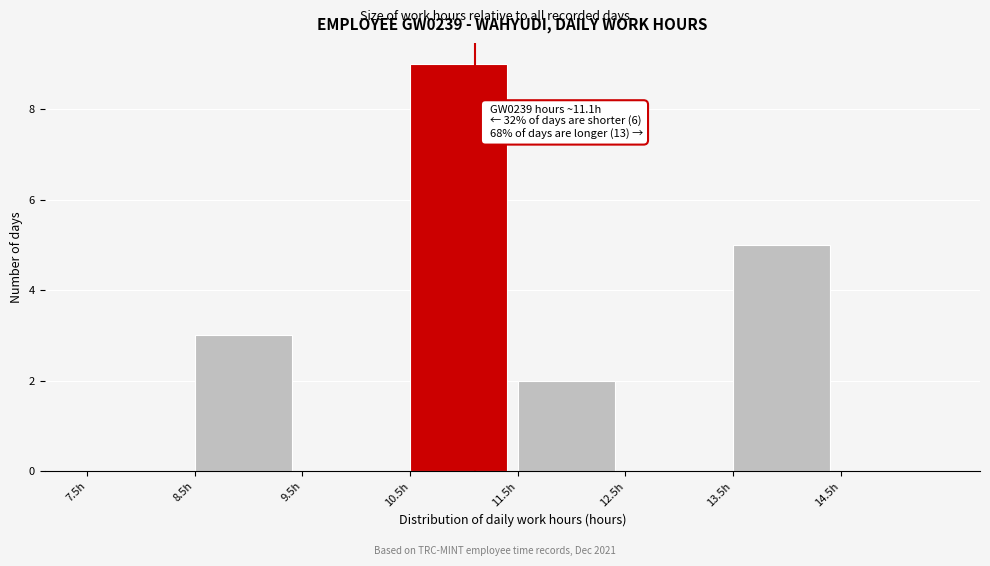

Over which range of the x-axis is the bar tallest?

10.5 to 11.5